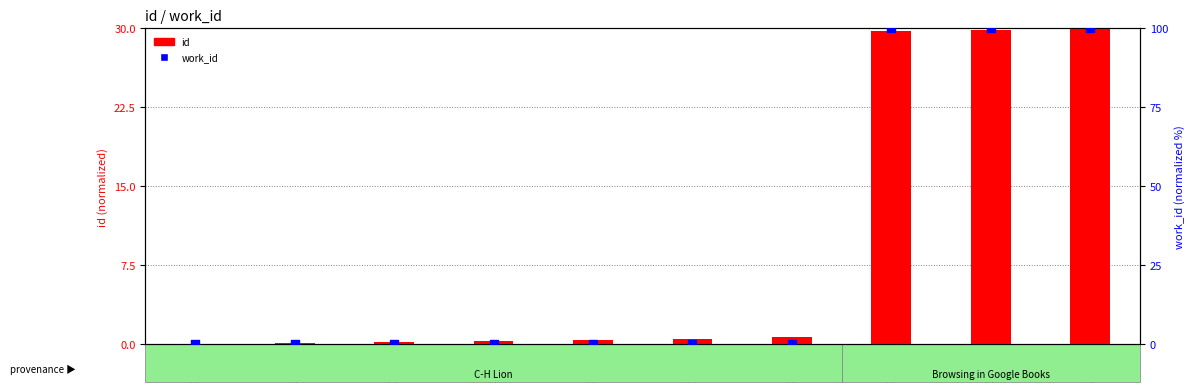

What is the total value across all series at 21720?

130.0